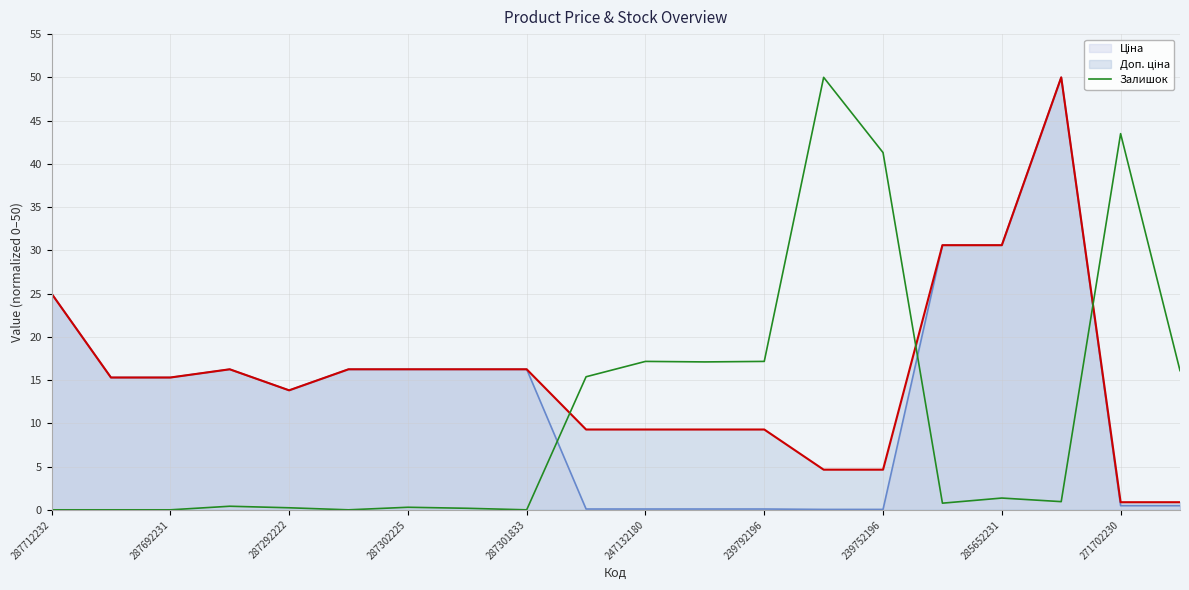

Does the chart display data point markers on the line(s)?

No